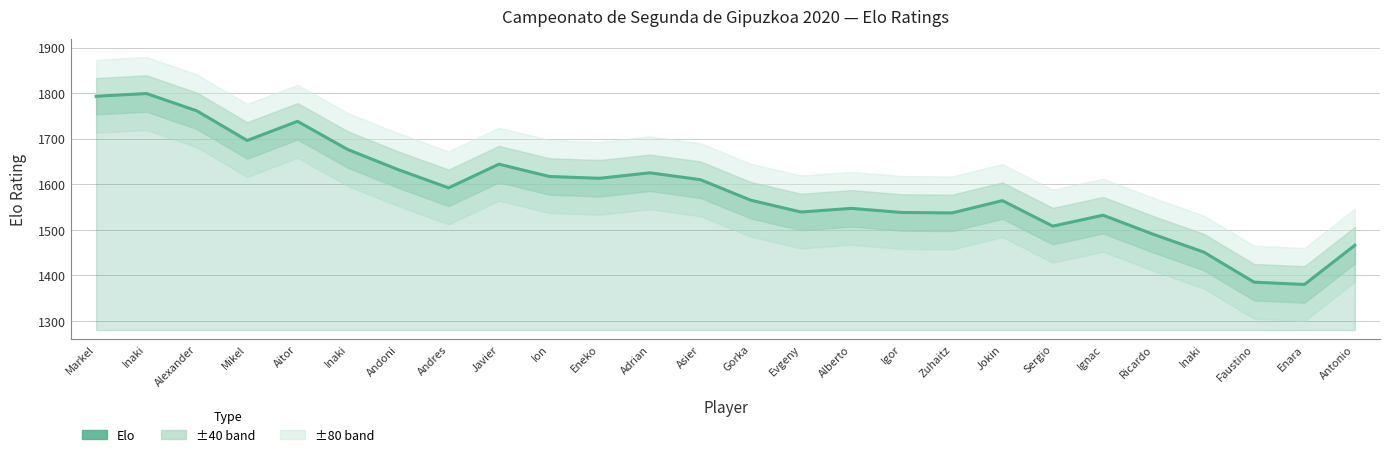

What is the sum of all values?

41298